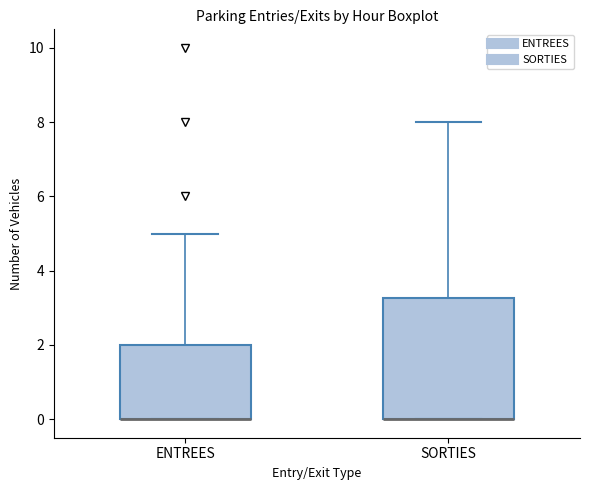

Reading left to right, transcribe this box plot: for each box, give where its median line is, the range the box spans, and where its two whiskers end, as read against the y-axis. The values are not printed on the chart, so give them approximately, as read against the axis.

ENTREES: median 0.0 (drawn on the box's lower edge), box 0.0 to 2.0, whiskers 0.0 to 5.0
SORTIES: median 0.0 (drawn on the box's lower edge), box 0.0 to 3.2, whiskers 0.0 to 8.0